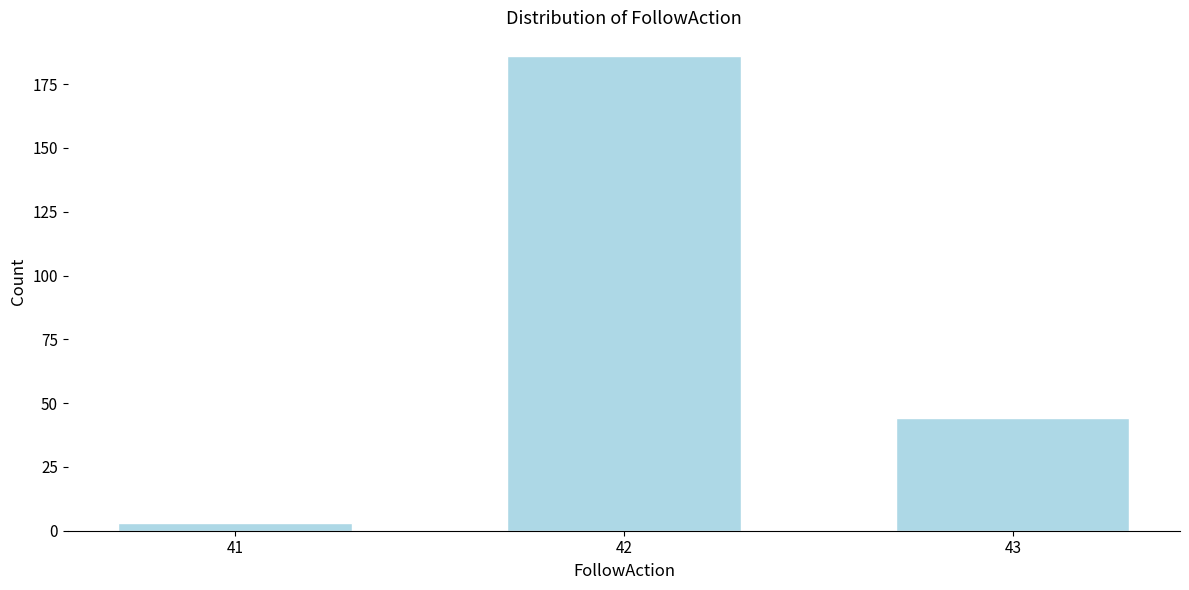

Reading left to right, extract all data points from this chart.

41=3	42=186	43=44